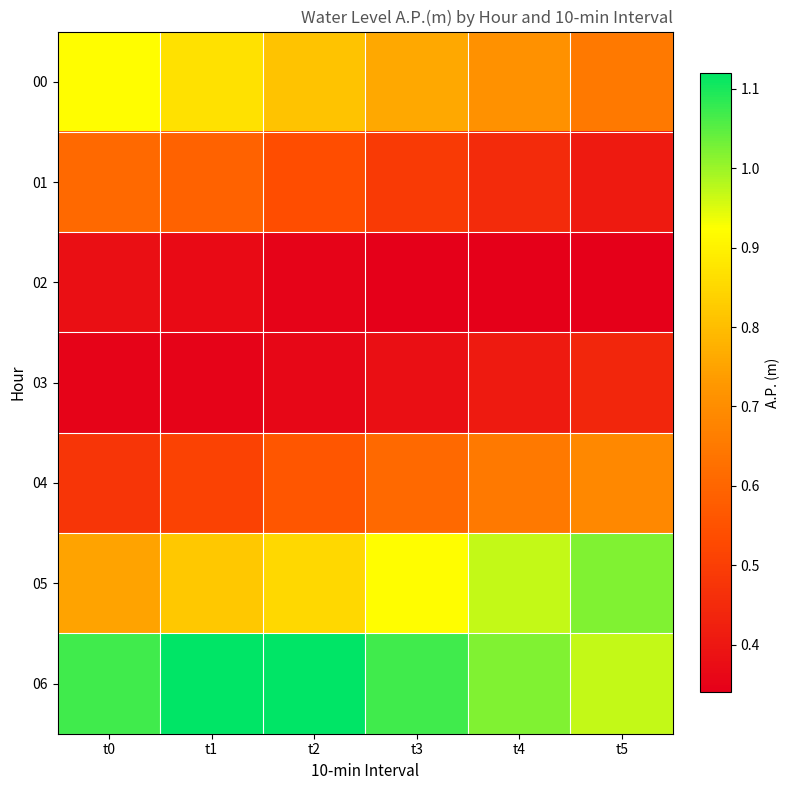

List the series in order of their peak value, highest first.

06, 05, 00, 04, 01, 03, 02